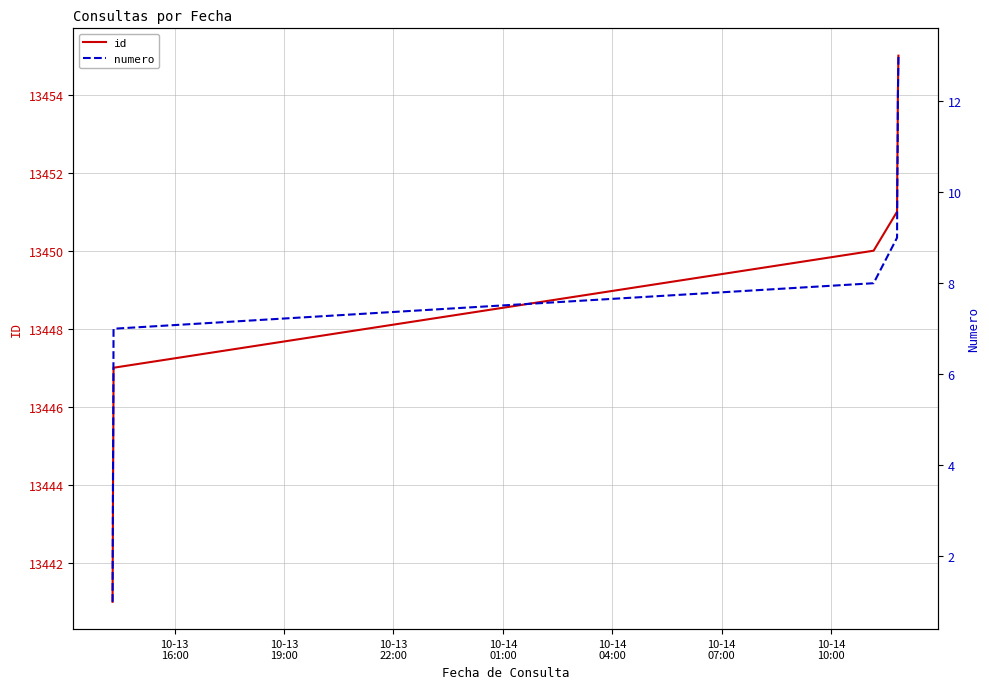

What are all the series names shown in the legend?

id, numero